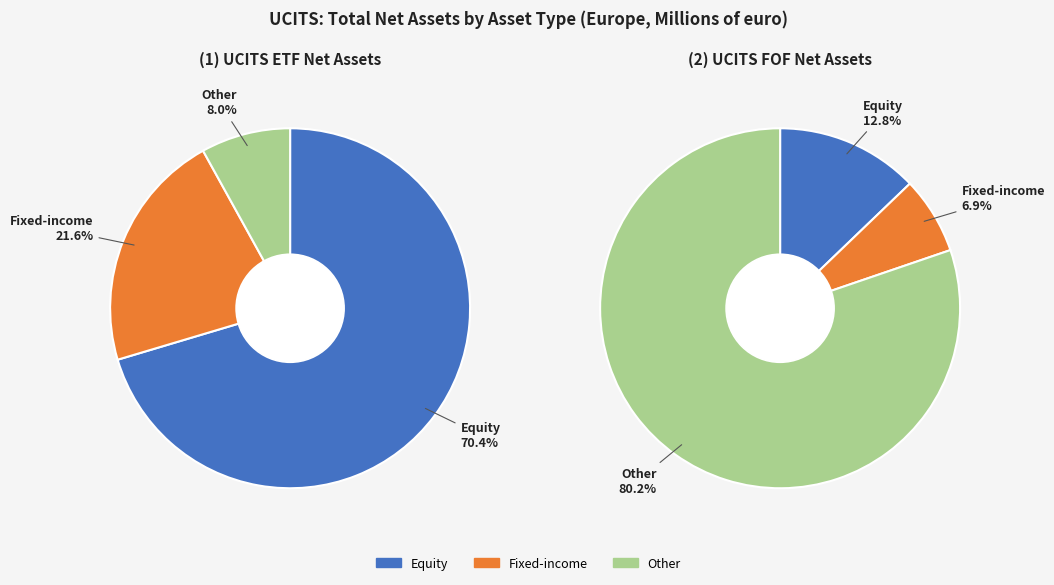

Does any single category account for the majority?

Yes